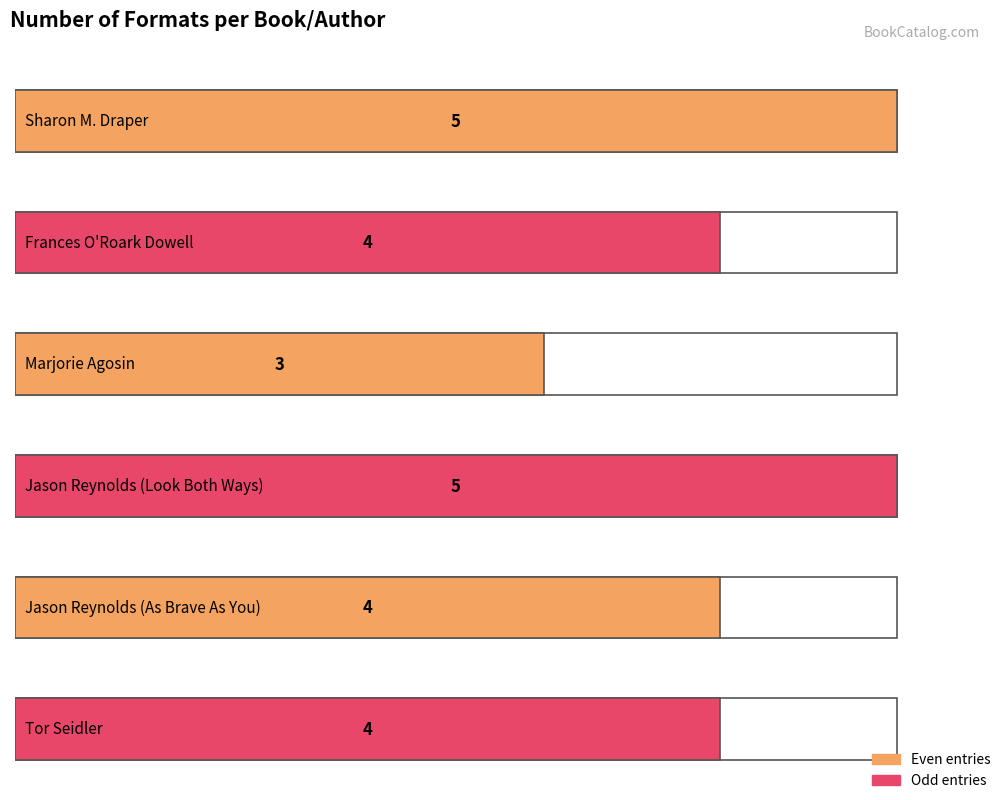

Which label corresponds to the smallest value in the chart?

Marjorie Agosin